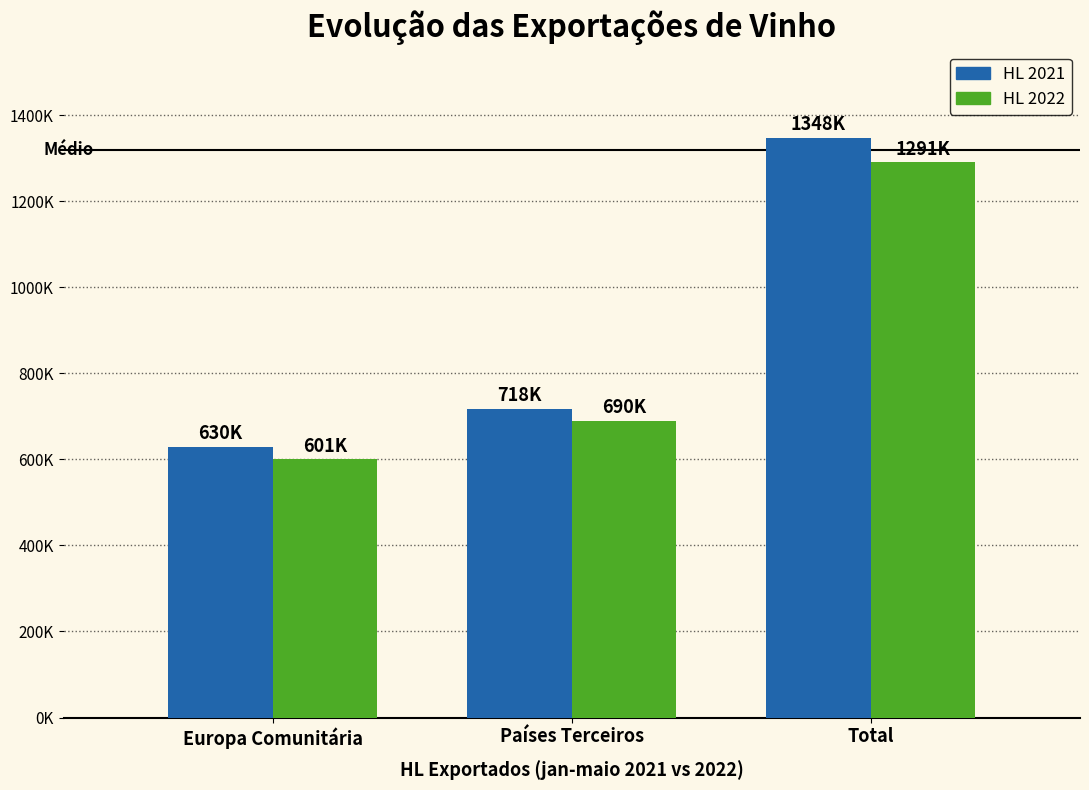

Reading left to right, list all the values displayed in this chart.

HL 2021: 629521.2	718257.1	1347778.3
HL 2022: 600777.2	690271.3	1291048.5